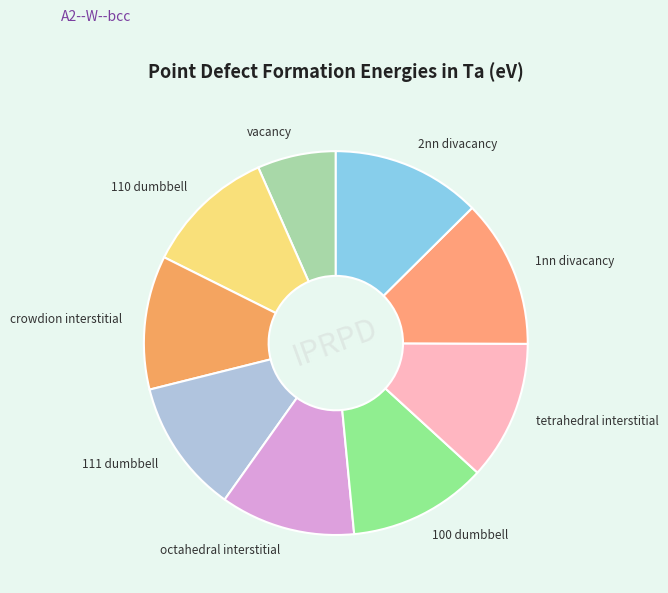

What is the smallest slice in the pie chart?

vacancy